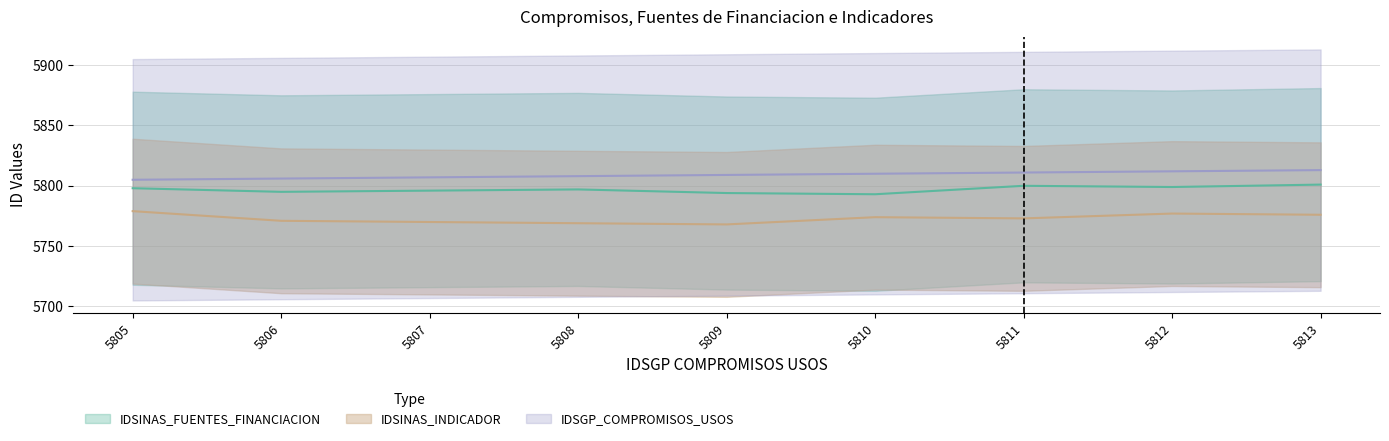

True or false: IDSGP_COMPROMISOS_USOS and IDSINAS_FUENTES_FINANCIACION intersect in this chart.

False